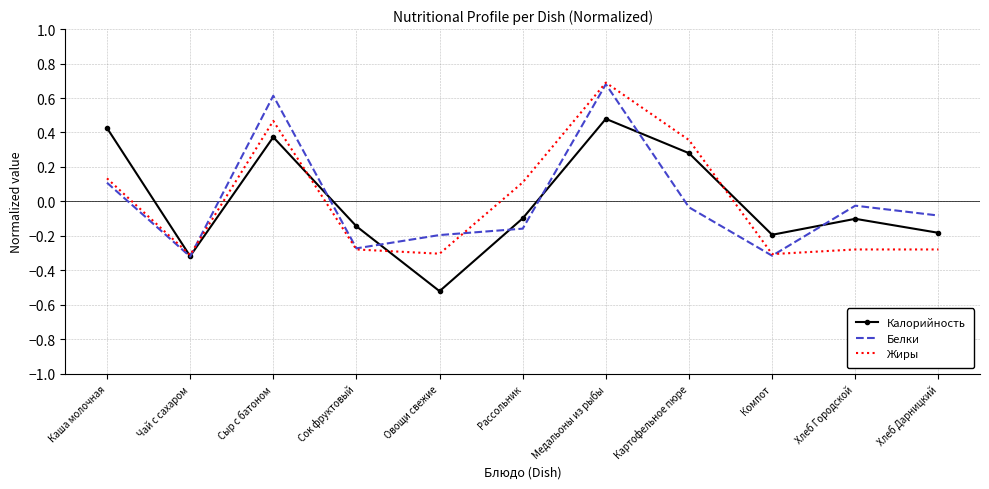

True or false: Калорийность has more than 2 interior local peaks.

True